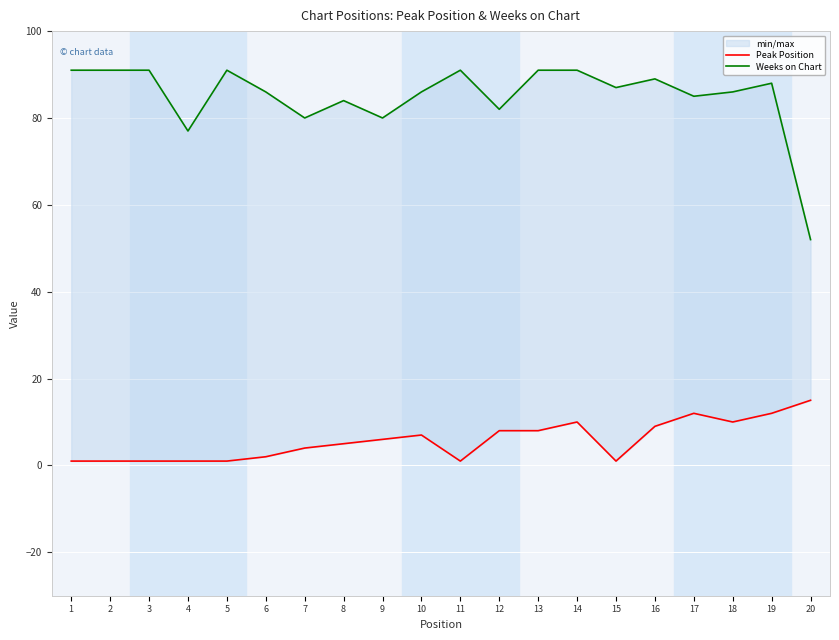

What is the difference between the maximum and minimum values in the Weeks on Chart series?

39